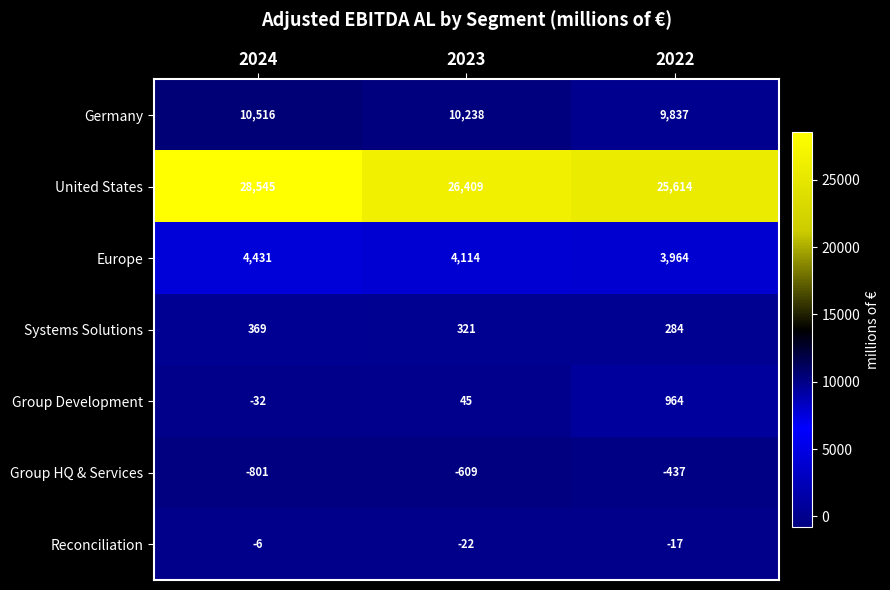

Reading left to right, list all the values displayed in this chart.

Germany: 10516	10238	9837
United States: 28545	26409	25614
Europe: 4431	4114	3964
Systems Solutions: 369	321	284
Group Development: -32	45	964
Group HQ & Services: -801	-609	-437
Reconciliation: -6	-22	-17